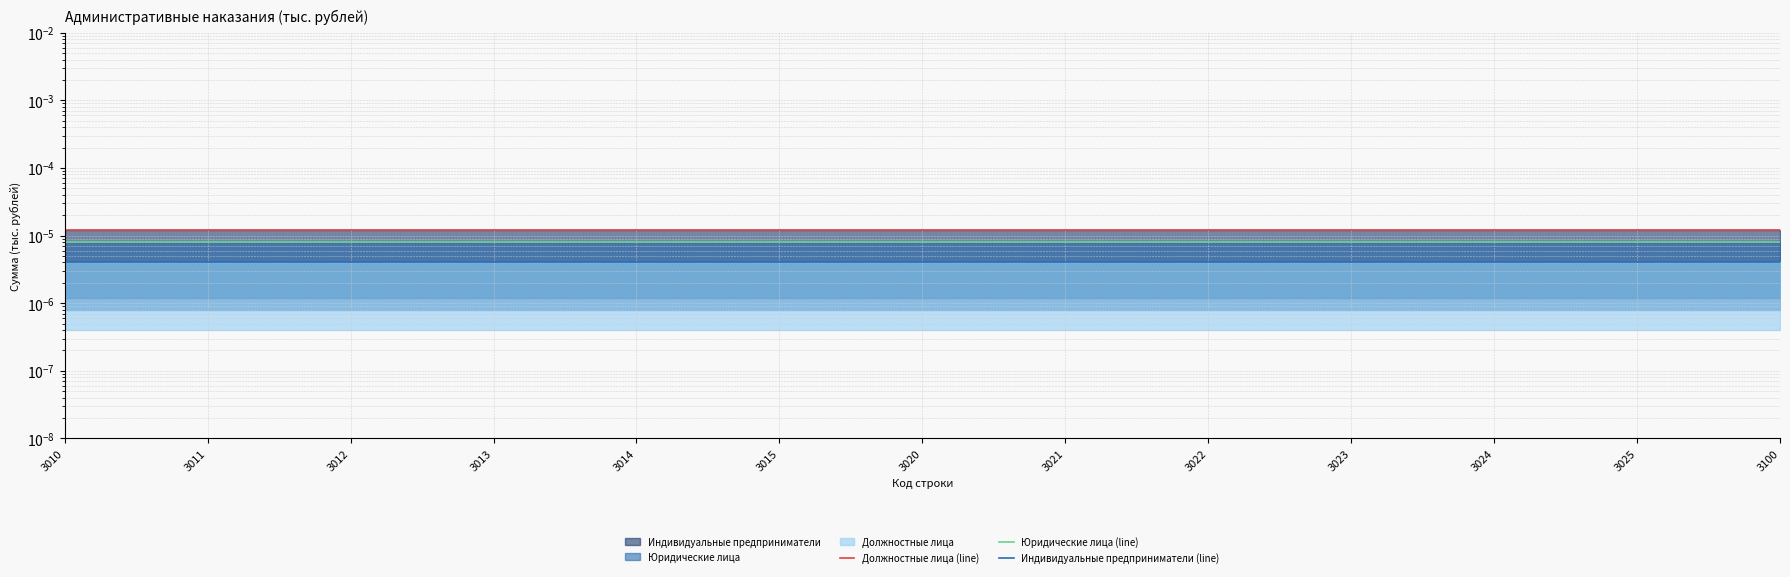

The value of Индивидуальные предприниматели (line) at 3100 is 0.0. True or false?

False